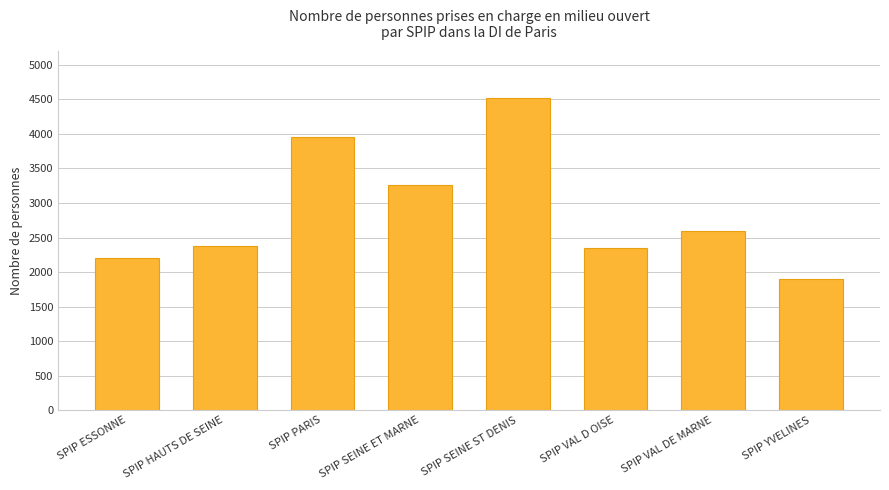

The chart shows a value of 4243 at SPIP VAL DE MARNE. True or false?

False